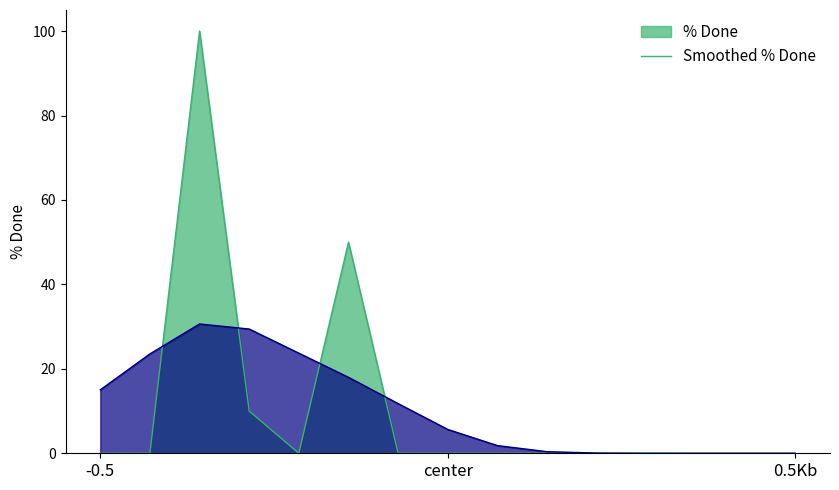

Which category has the highest value across all series?

1799